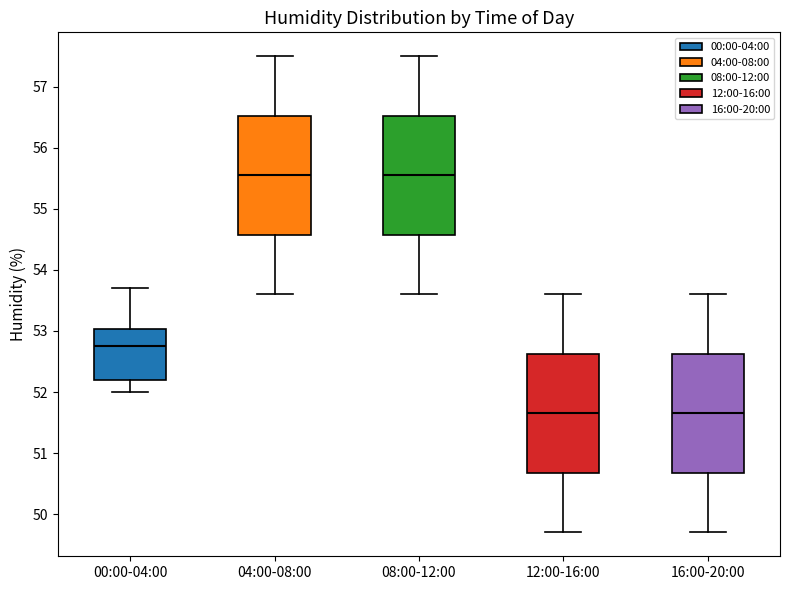

Reading left to right, read every box against the y-axis: the position of its median line, the range the box covers, and the ends of its whiskers. The values are not printed on the chart, so give them approximately, as read against the axis.

00:00-04:00: median 52.8, box 52.2 to 53.0, whiskers 52.0 to 53.7
04:00-08:00: median 55.6, box 54.6 to 56.5, whiskers 53.6 to 57.5
08:00-12:00: median 55.6, box 54.6 to 56.5, whiskers 53.6 to 57.5
12:00-16:00: median 51.7, box 50.7 to 52.6, whiskers 49.7 to 53.6
16:00-20:00: median 51.7, box 50.7 to 52.6, whiskers 49.7 to 53.6